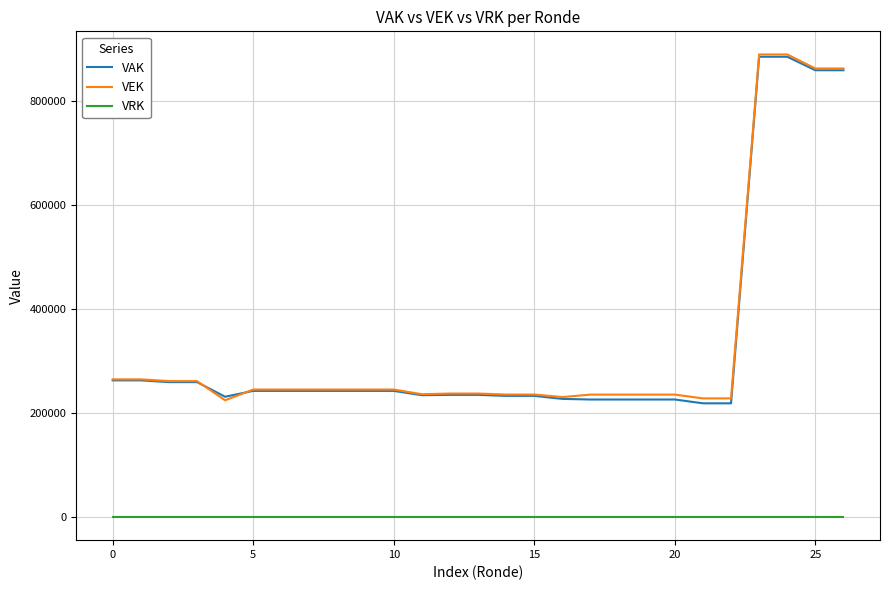

What is the minimum value for VEK?

224454